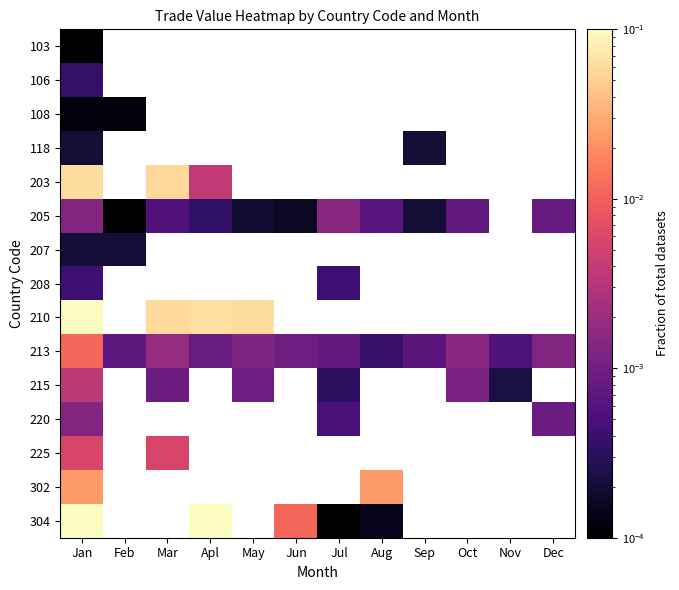

Between Jul and Oct, which series saw the biggest shift?

215